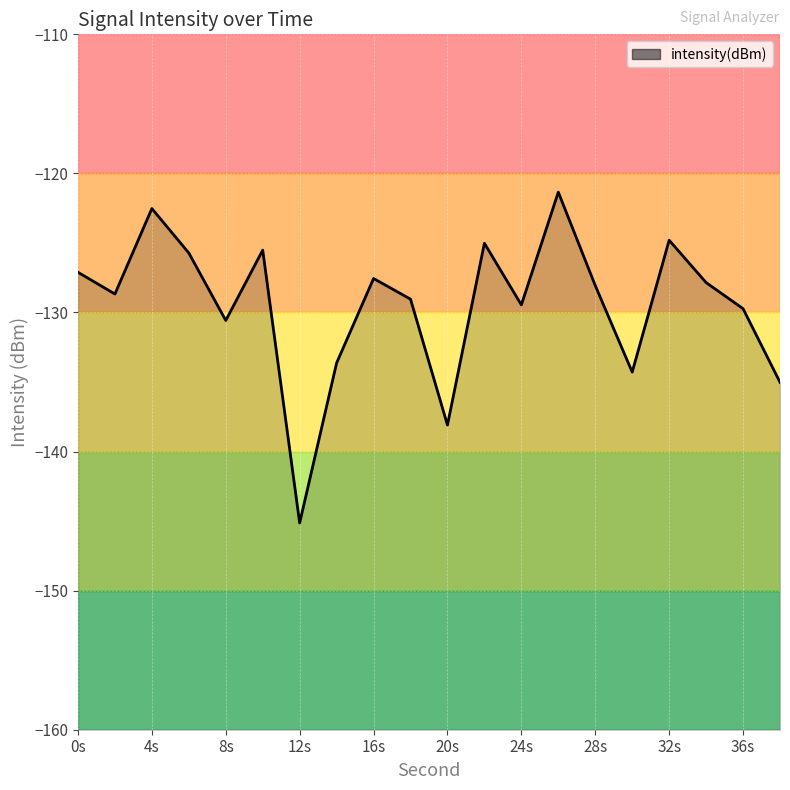

Where is the first local maximum?

4s